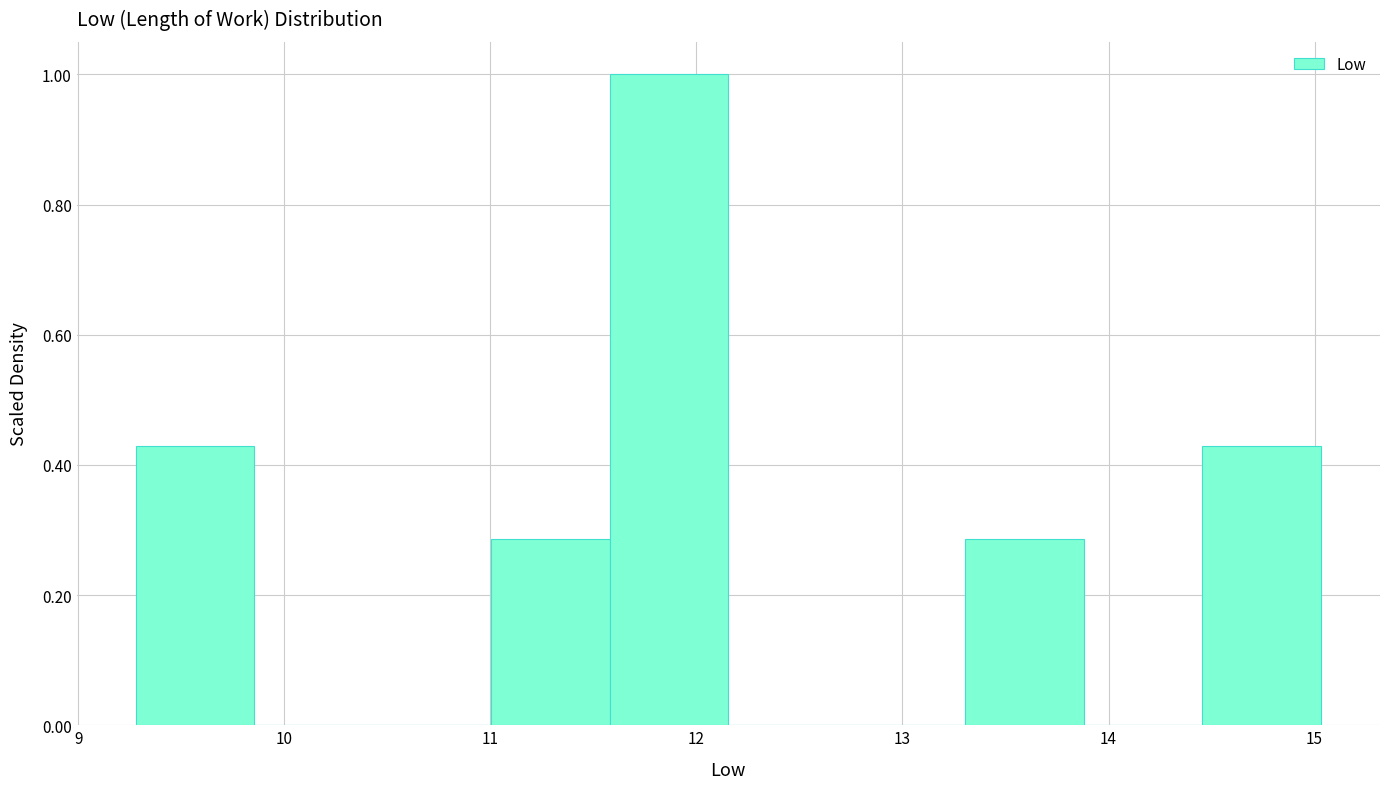

Over which range of the x-axis is the bar tallest?

11.6 to 12.2